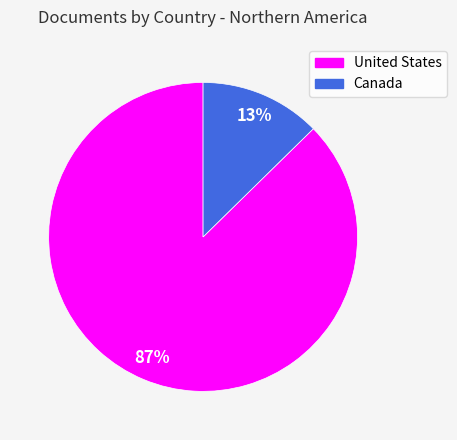

Is it true that United States is 80% of the pie?

False